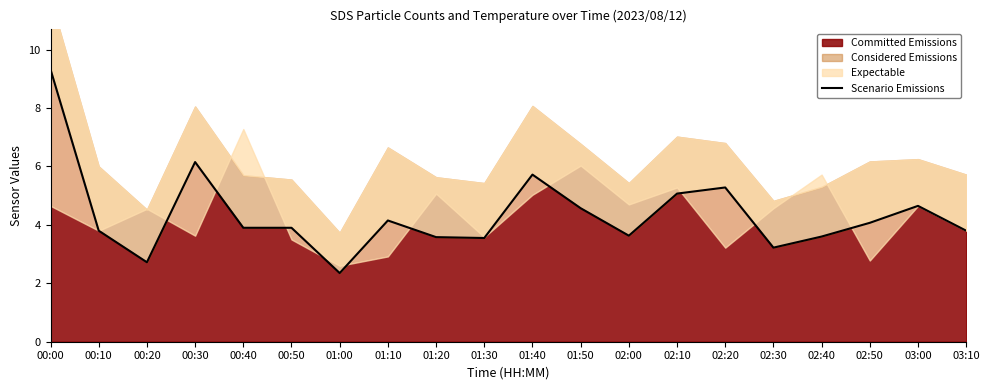

What is the sum of the values at 01:50 and 00:30?

10.7